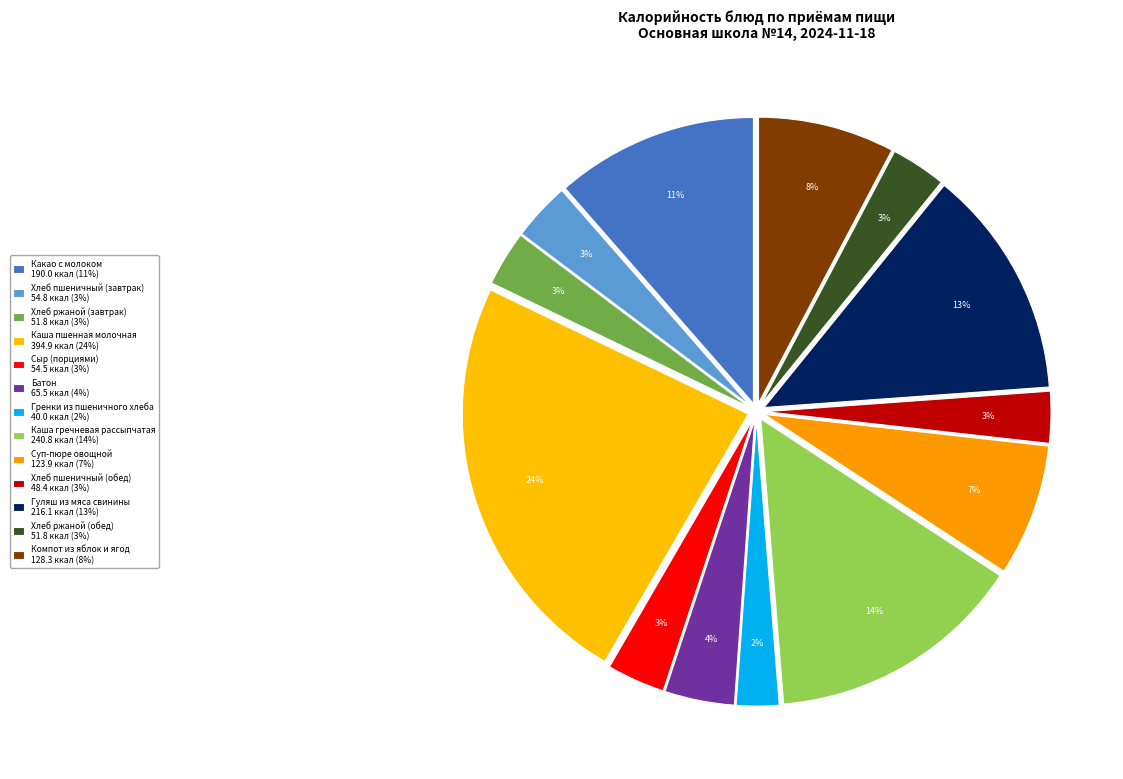

Does Хлеб ржаной (обед) account for over 50% of the chart?

No